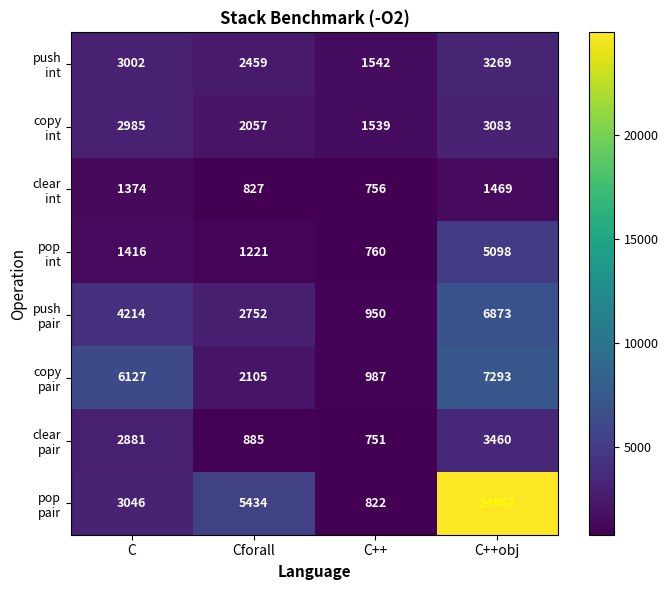

At which category is the sum across all series the highest?

C++obj